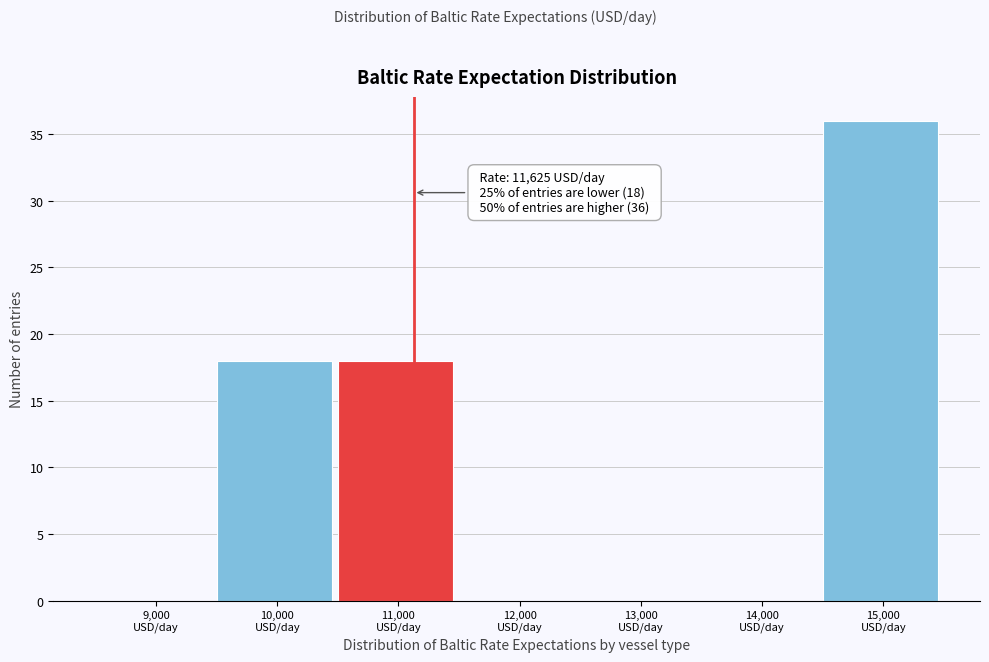

What is the sum of all values?

72